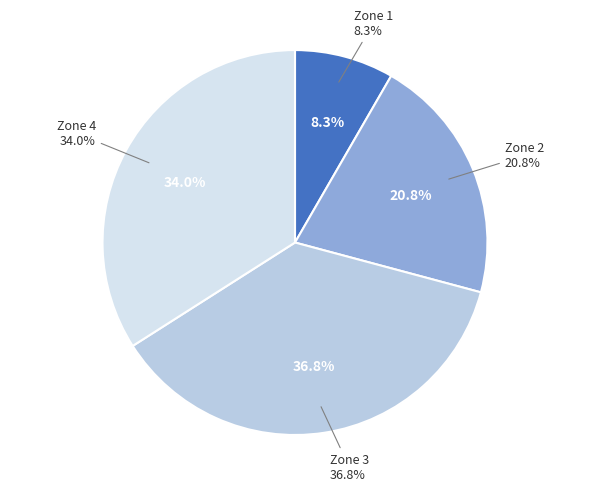

To the nearest percent, what is the average slice percentage?

25%